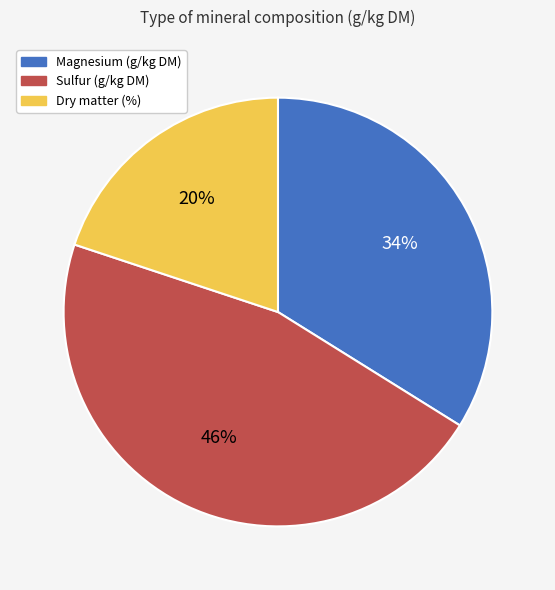

Count the number of slices in the pie.

3